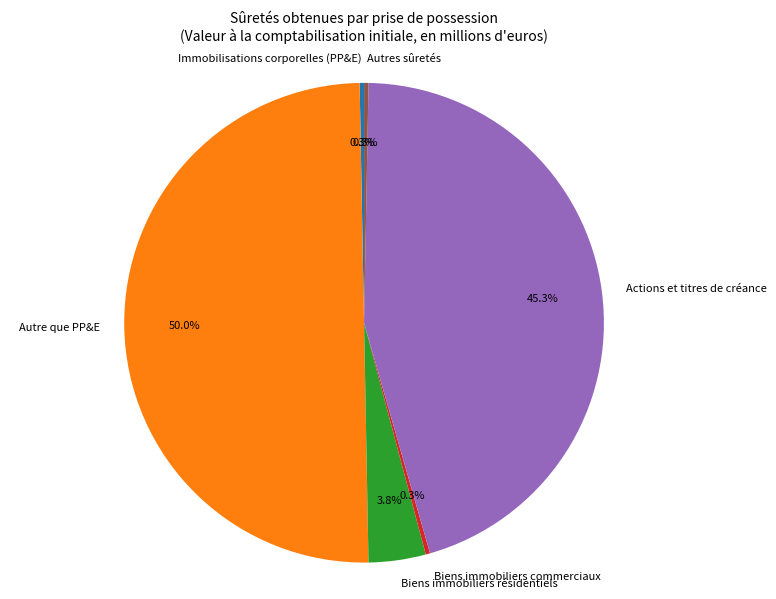

What portion of the pie excludes Immobilisations corporelles (PP&E)?

99.7%